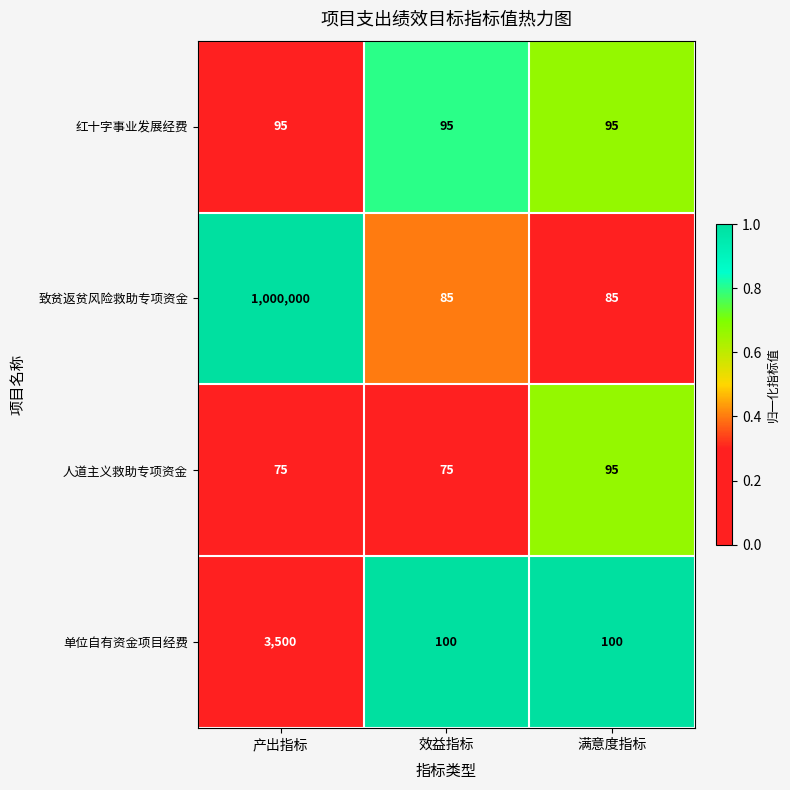

Reading left to right, list all the values displayed in this chart.

红十字事业发展经费: 95	95	95
致贫返贫风险救助专项资金: 1000000	85	85
人道主义救助专项资金: 75	75	95
单位自有资金项目经费: 3500	100	100